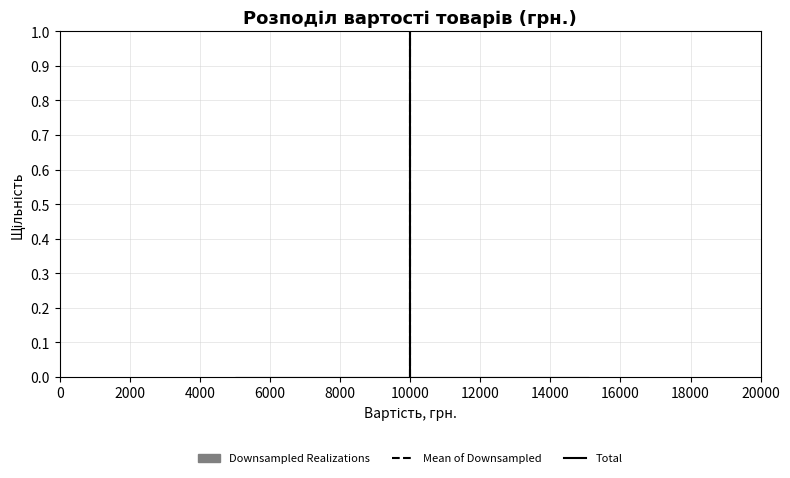

Reading left to right, list every bar in this chart as the range it spans on the x-axis followed by its height. Neither the bar edges nor the heights are printed on the chart, so give them approximately, as read against the axes.

5000 to 7020: under 0.01
7020 to 9040: 0
9040 to 11060: under 0.01
11060 to 13080: 0
13080 to 15100: under 0.01